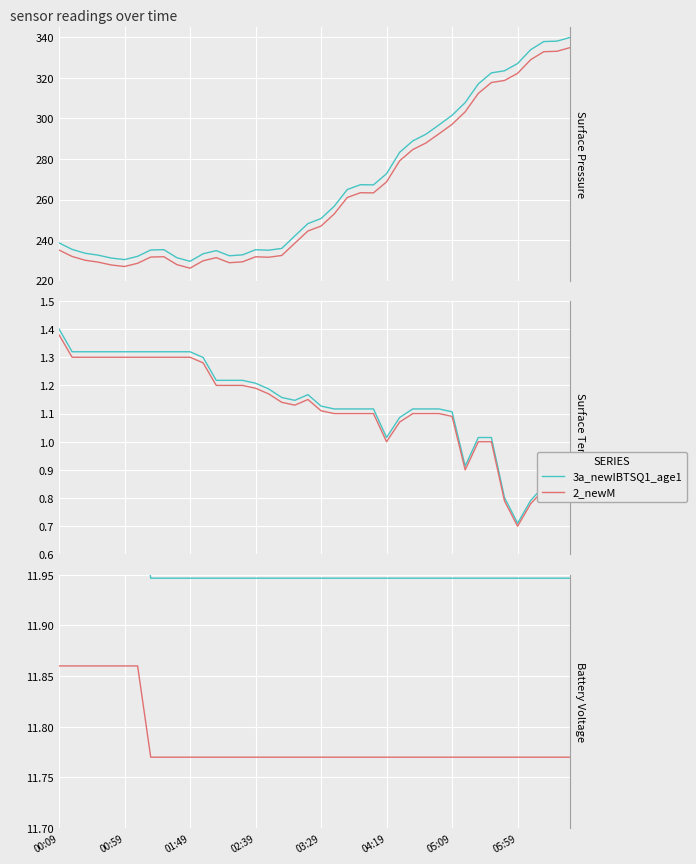

How many series are shown in this chart?

2